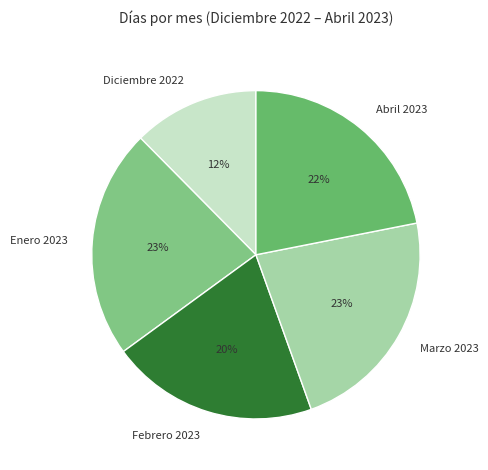

True or false: Marzo 2023 accounts for 38% of the total.

False